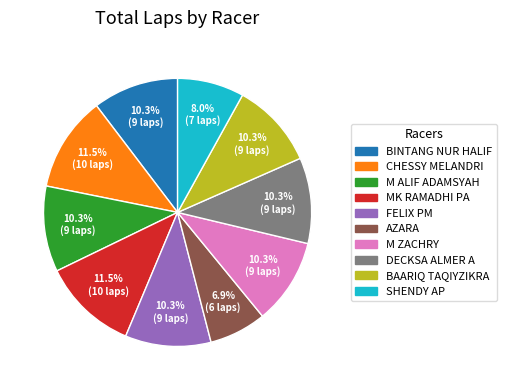

Which slice is the smallest?

AZARA